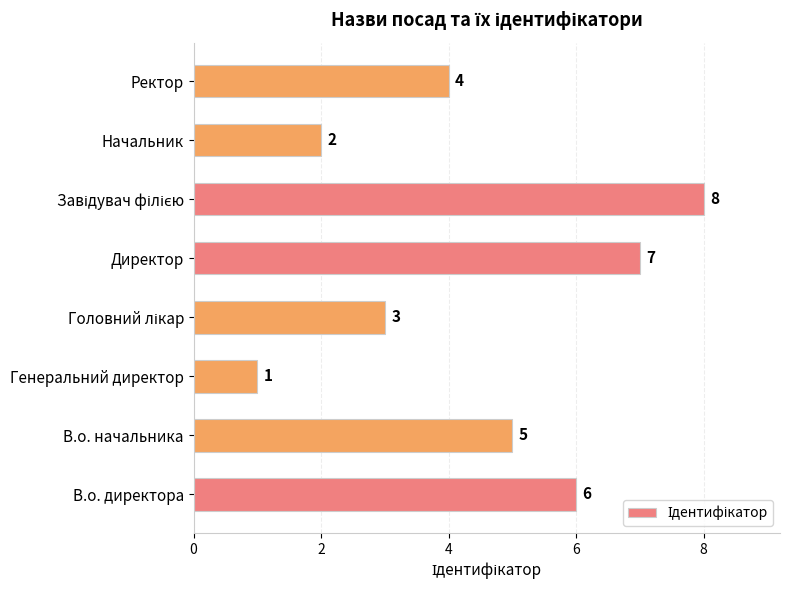

What is the change in value from Директор to Ректор?

-3